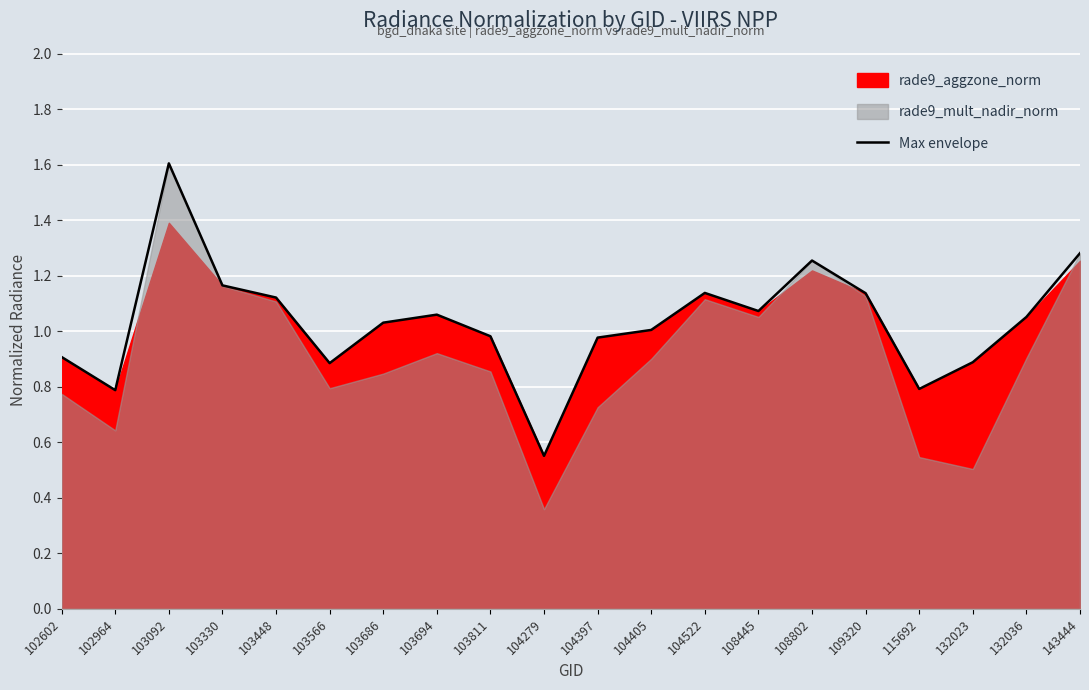

Is it true that the value at 103330 is 1.2?

True